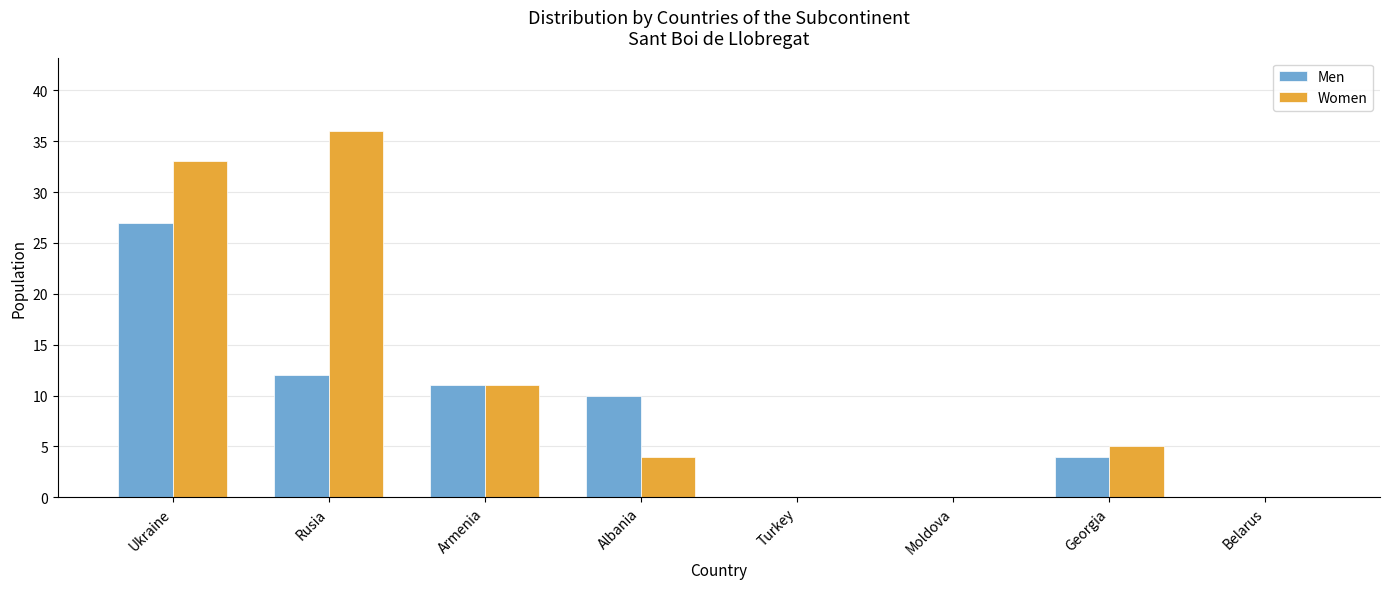

Between Turkey and Georgia, which series saw the biggest shift?

Women